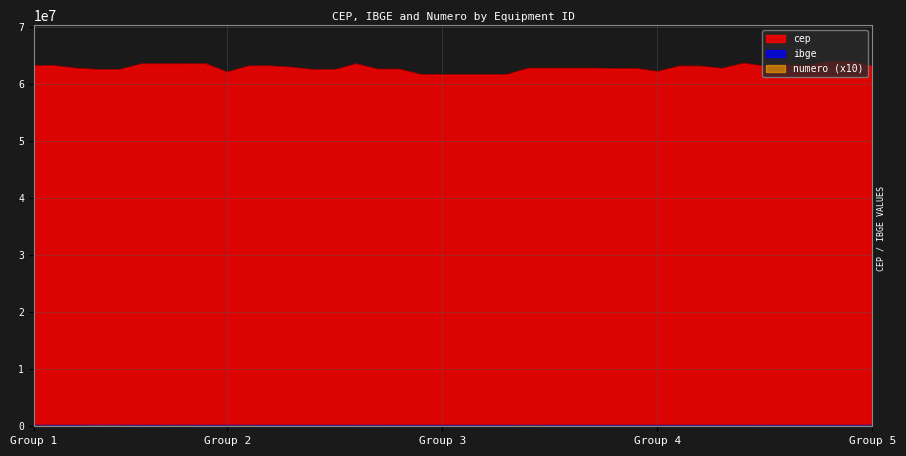

True or false: cep and ibge cross at least once.

False